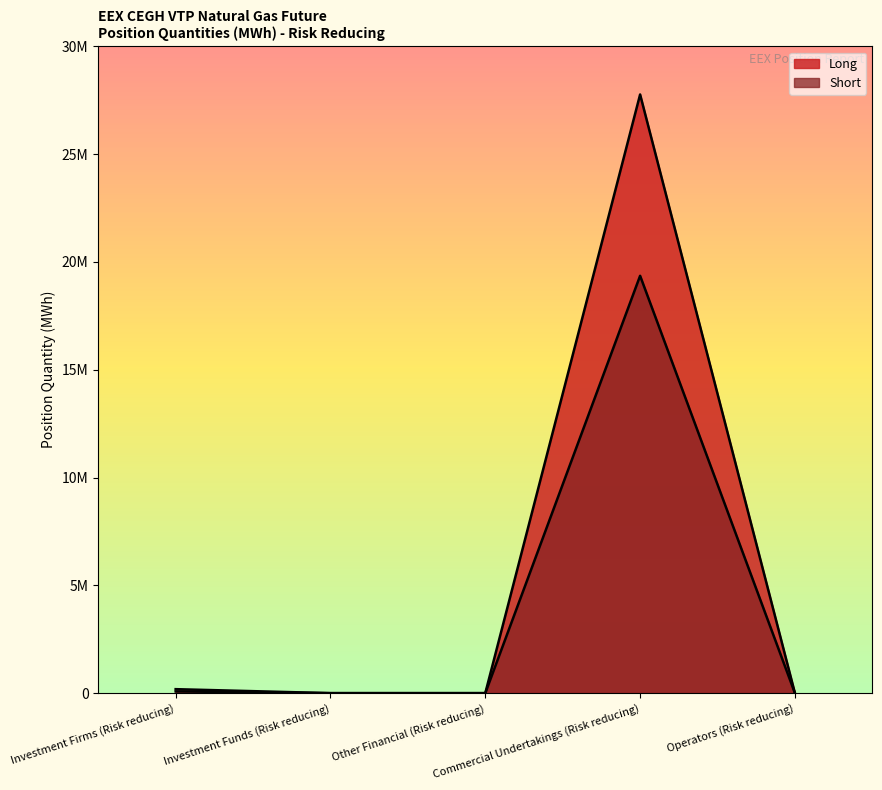

How many lines are shown in the chart?

2